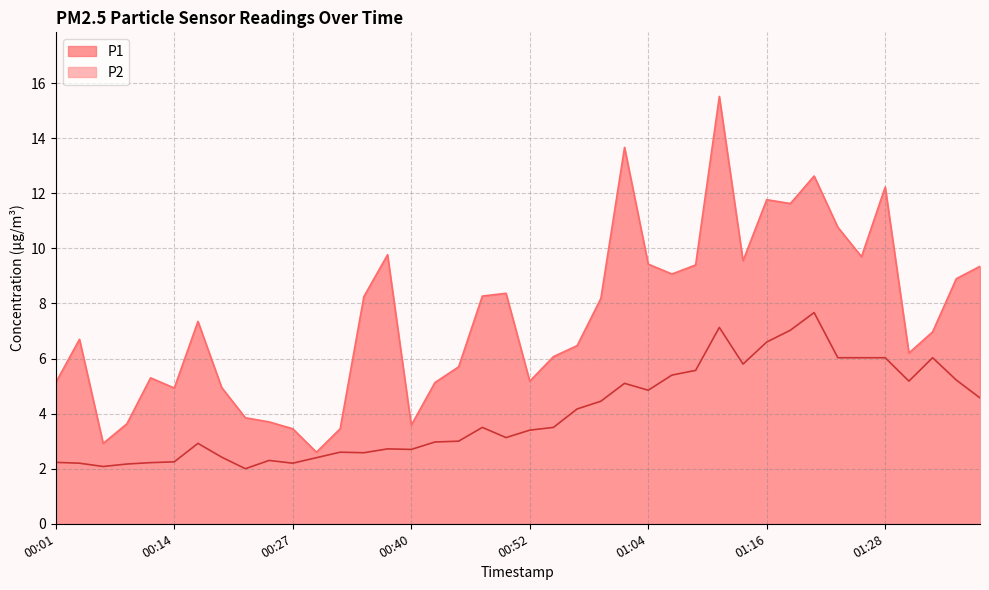

What position from the left is 01:28?

36